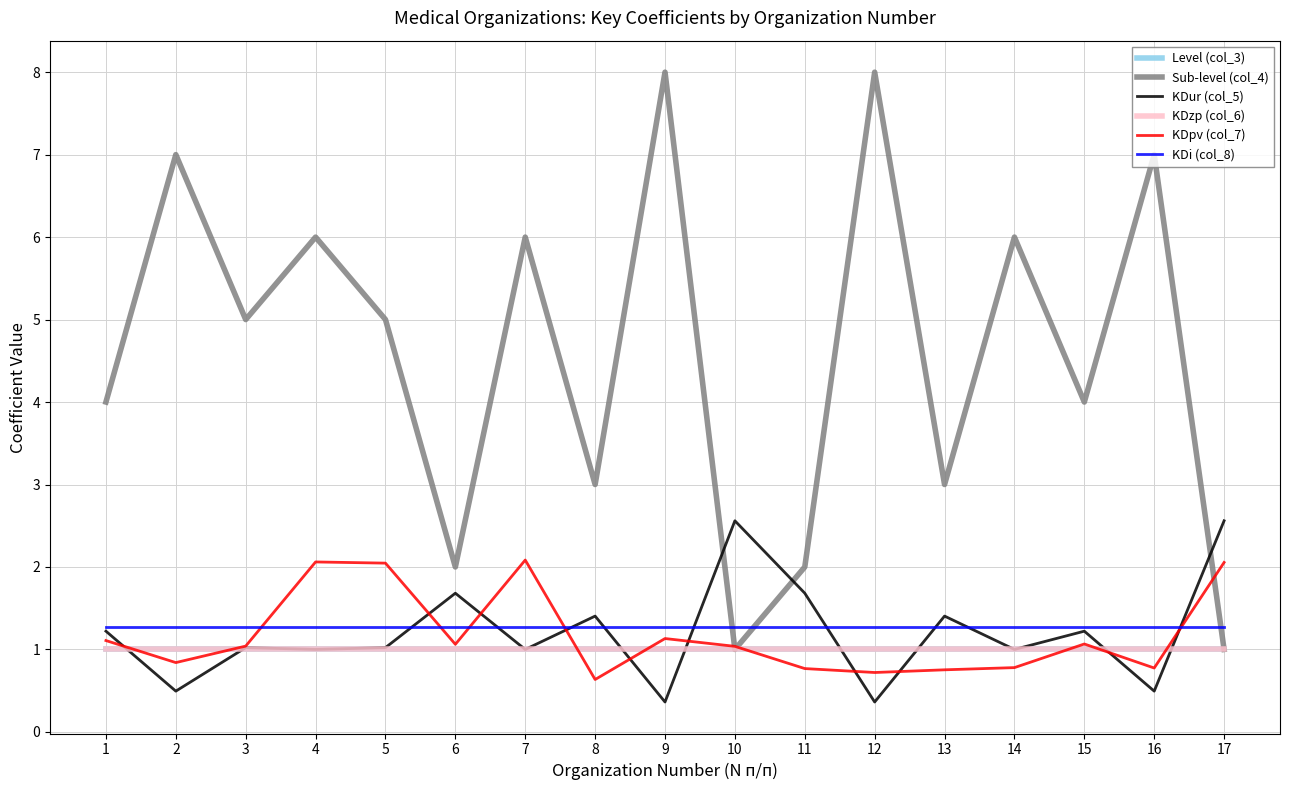

True or false: KDi (col_8) has a value of 0.6 at 14.

False